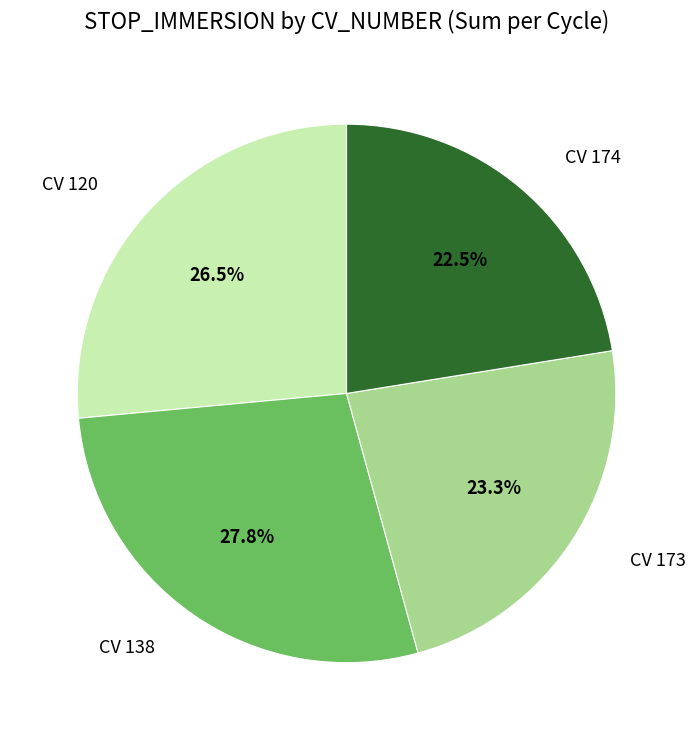

How many segments does this pie chart have?

4